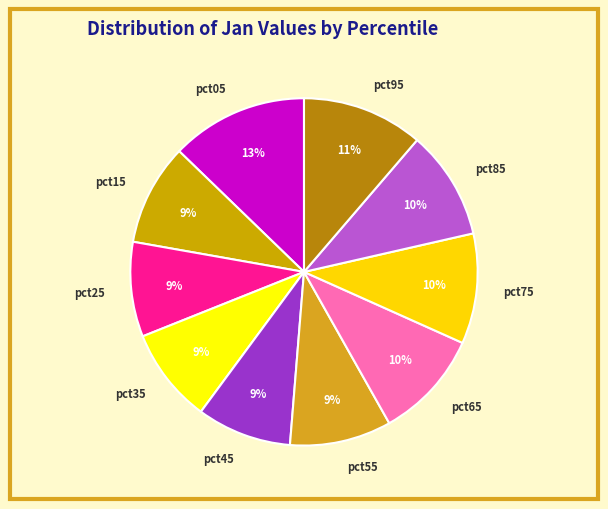

Is the sum of pct75 and pct65 greater than half?

No